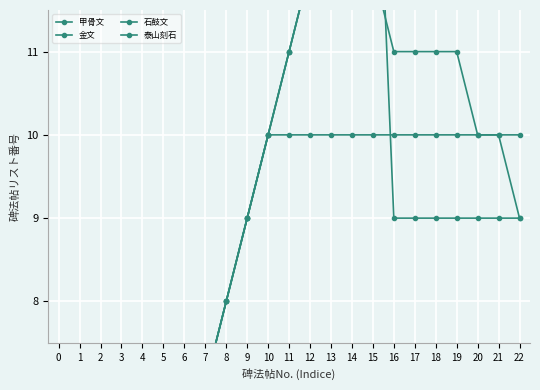

At which category does 金文 reach its first local peak?

15